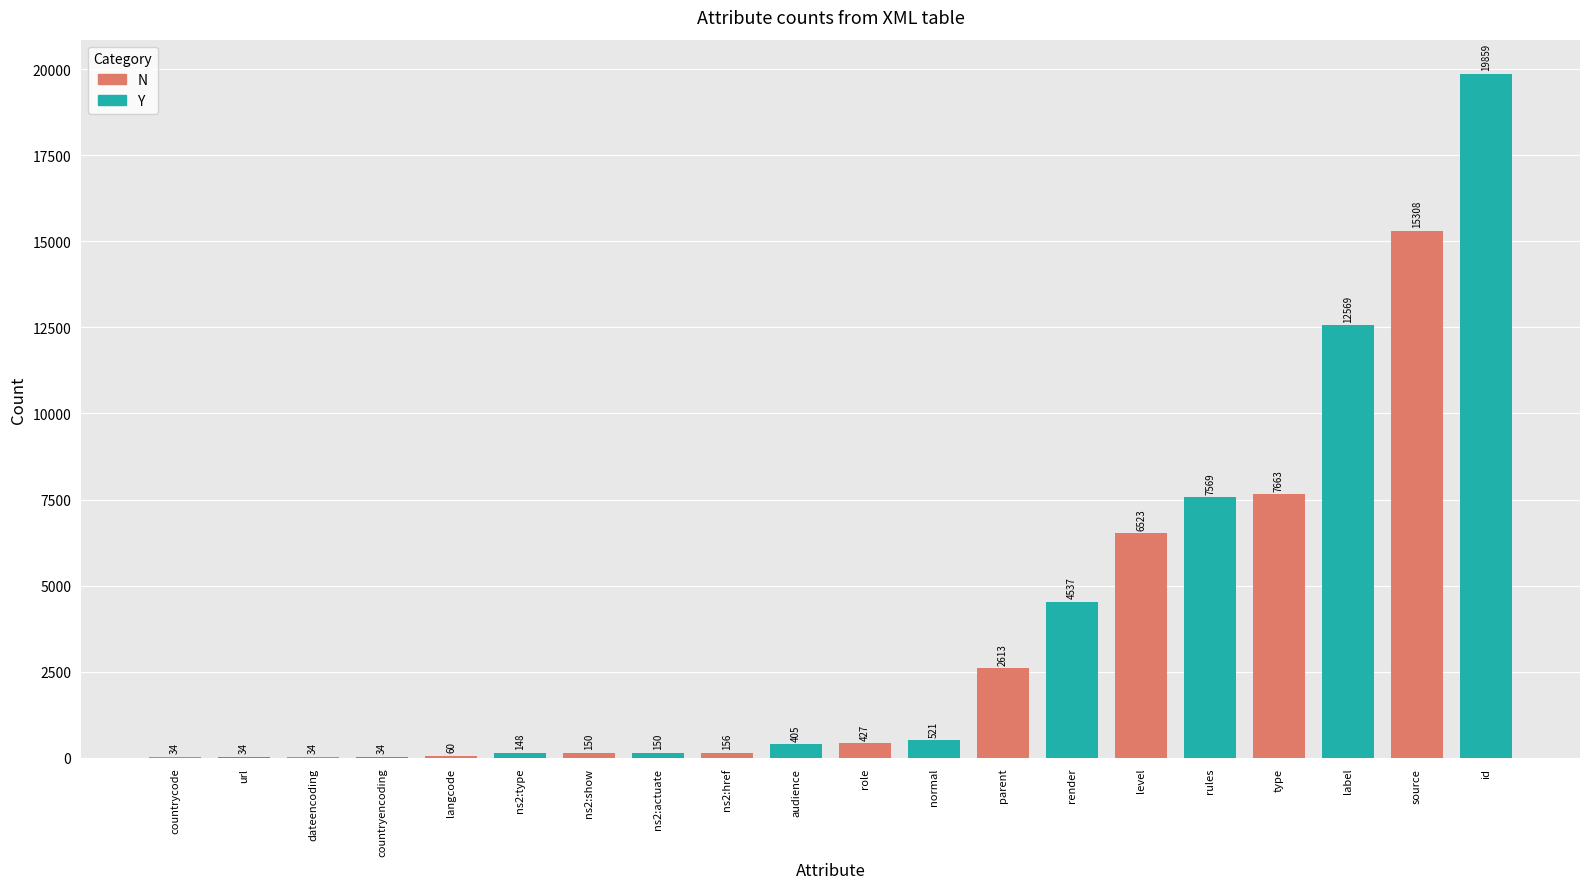

The value at parent is 3724. True or false?

False